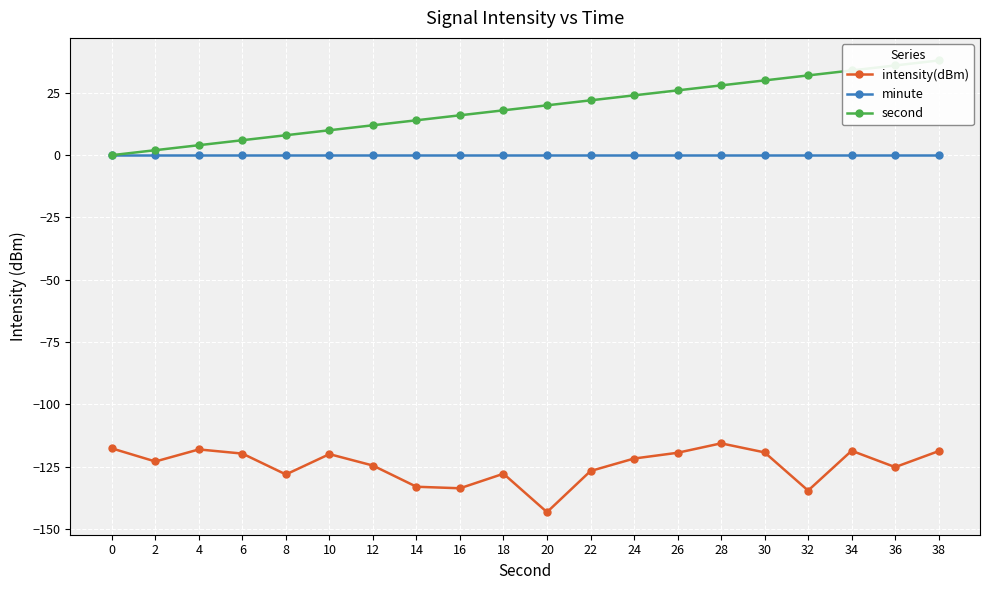

What is the difference between the maximum and minimum values in the second series?

38.0